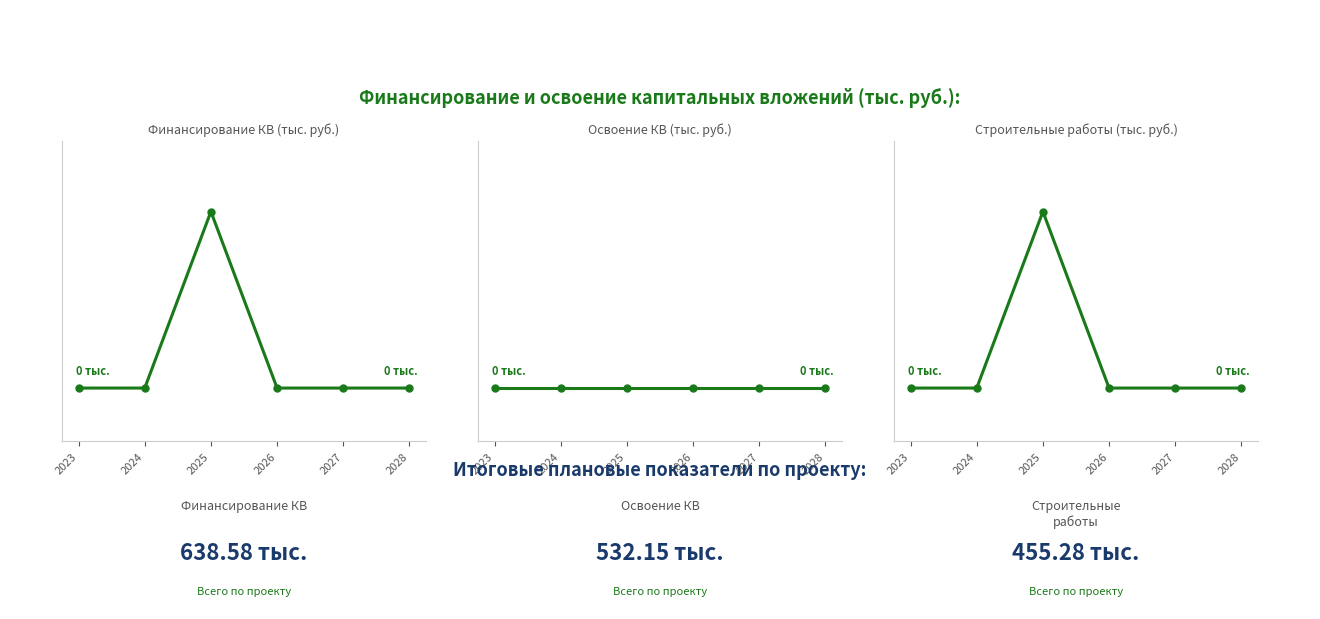

What is the sum of all Строительные работы (тыс. руб.) values?

455.3